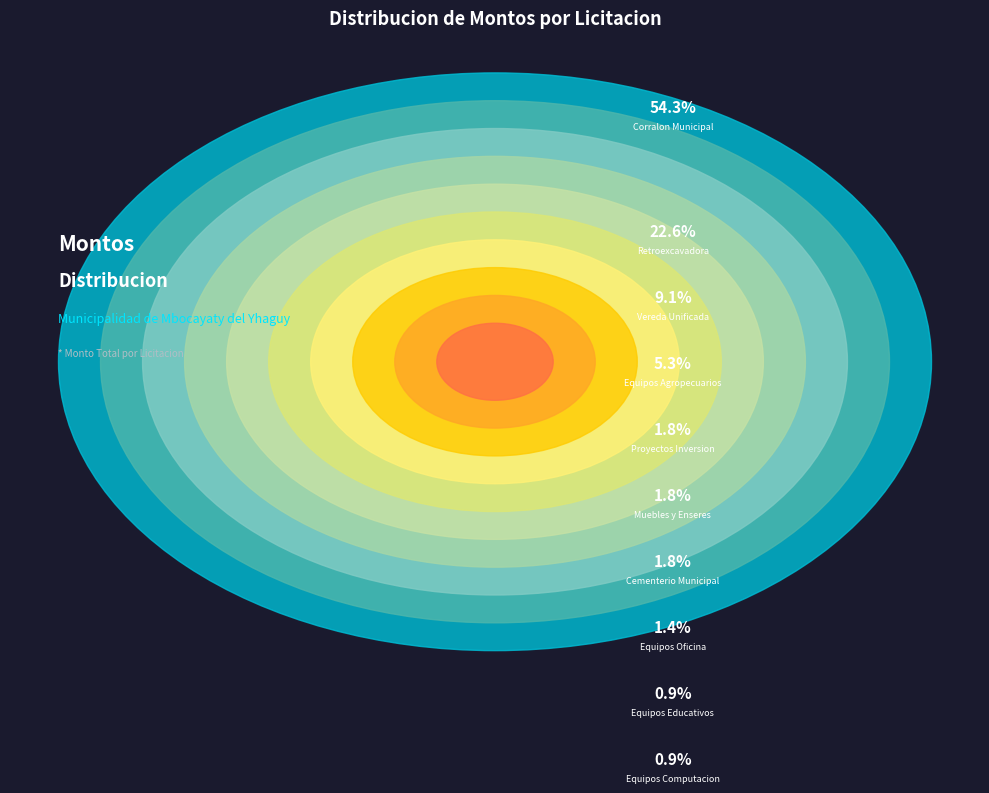

Does any single category account for the majority?

Yes